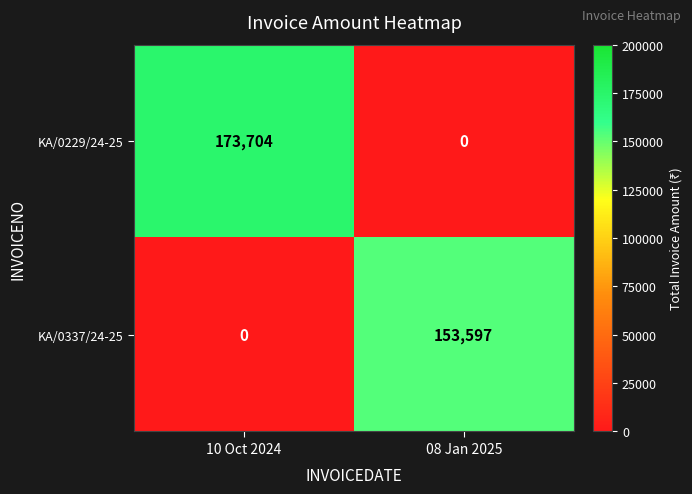

At which category does the chart reach its peak across all series?

10 Oct 2024